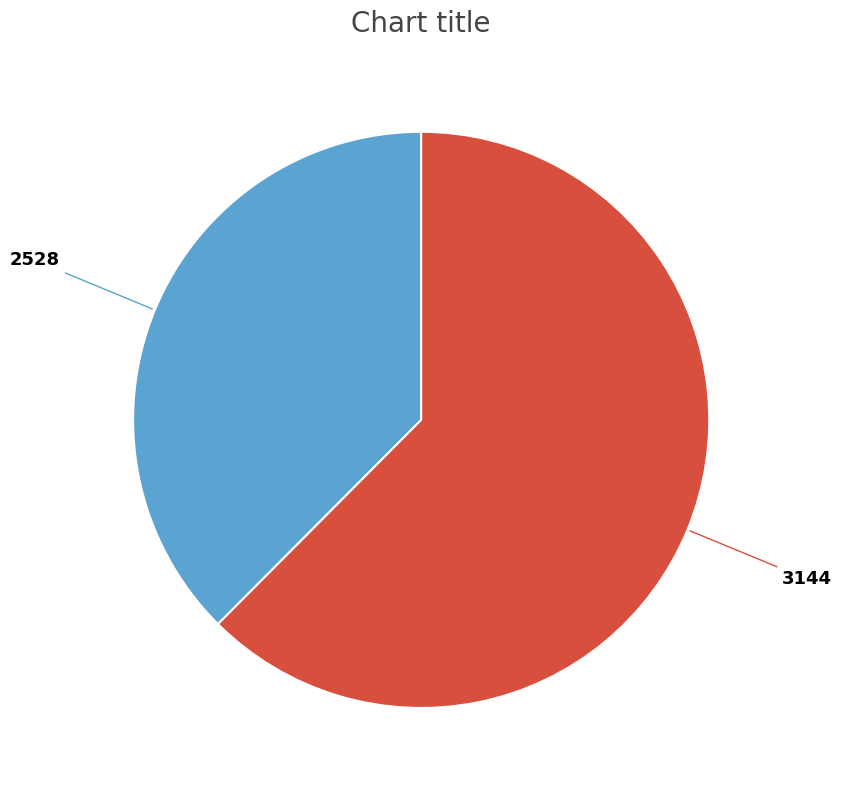

What is the ratio of the value at 2528 to the value at 3144?

0.6